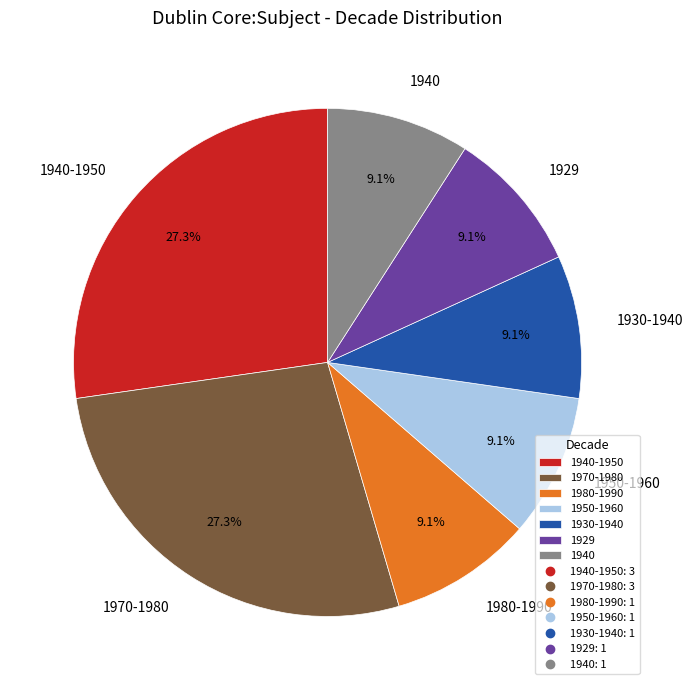

How many segments does this pie chart have?

7